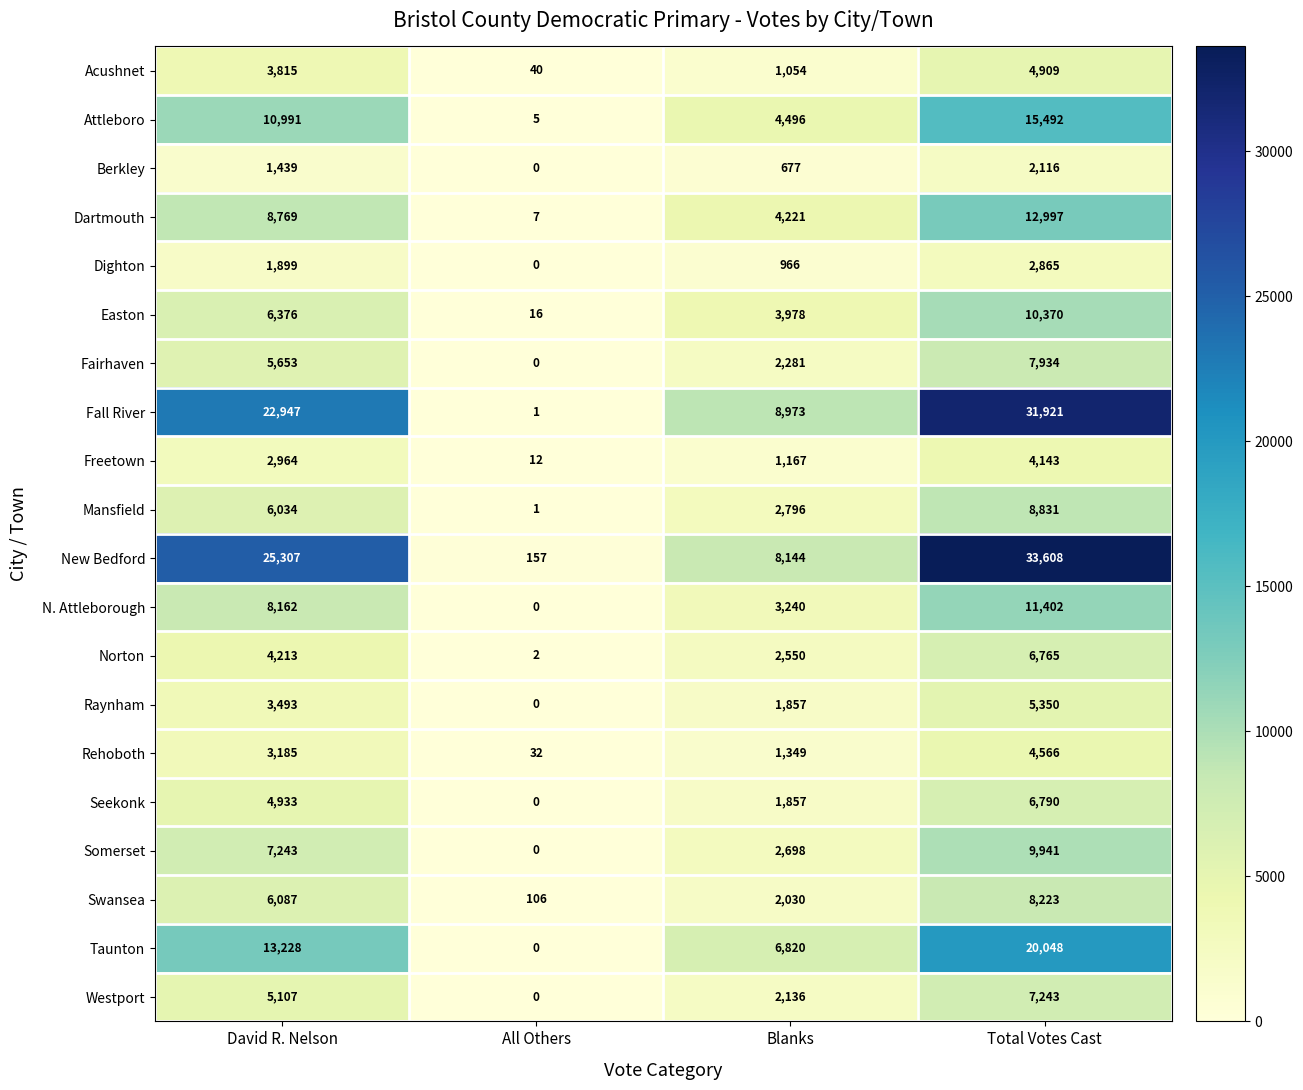

Is it true that Attleboro equals 5 at All Others?

True